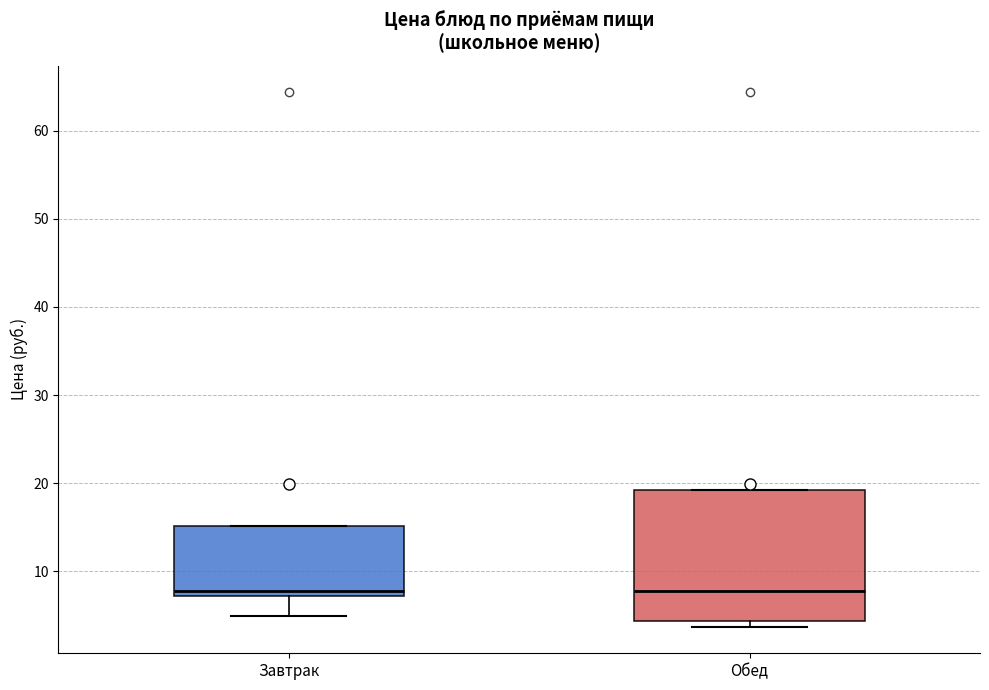

Reading left to right, read every box against the y-axis: the position of its median line, the range the box covers, and the ends of its whiskers. The values are not printed on the chart, so give them approximately, as read against the axis.

Завтрак: median 8, box 7 to 15, whiskers 5 to 15
Обед: median 8, box 4 to 19, whiskers 4 (just below the box's lower edge) to 19